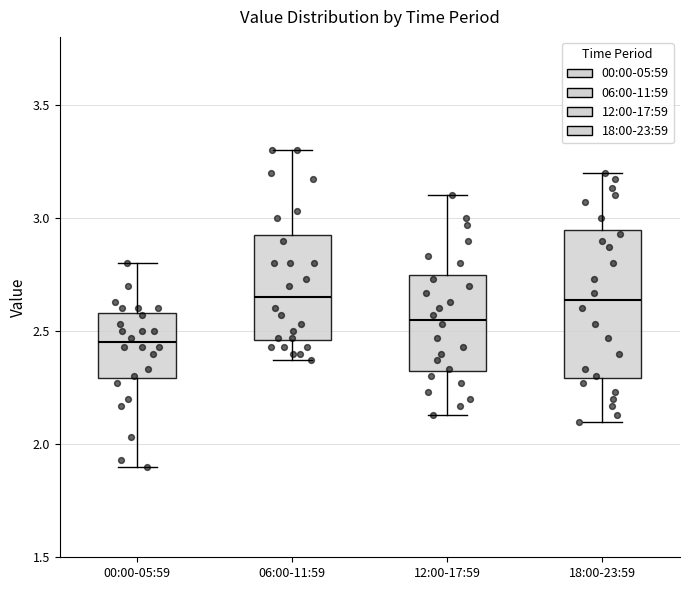

Reading left to right, read every box against the y-axis: the position of its median line, the range the box covers, and the ends of its whiskers. The values are not printed on the chart, so give them approximately, as read against the axis.

00:00-05:59: median 2.45, box 2.30 to 2.60, whiskers 1.90 to 2.80
06:00-11:59: median 2.65, box 2.45 to 2.95, whiskers 2.35 to 3.30
12:00-17:59: median 2.55, box 2.30 to 2.75, whiskers 2.15 to 3.10
18:00-23:59: median 2.65, box 2.30 to 2.95, whiskers 2.10 to 3.20